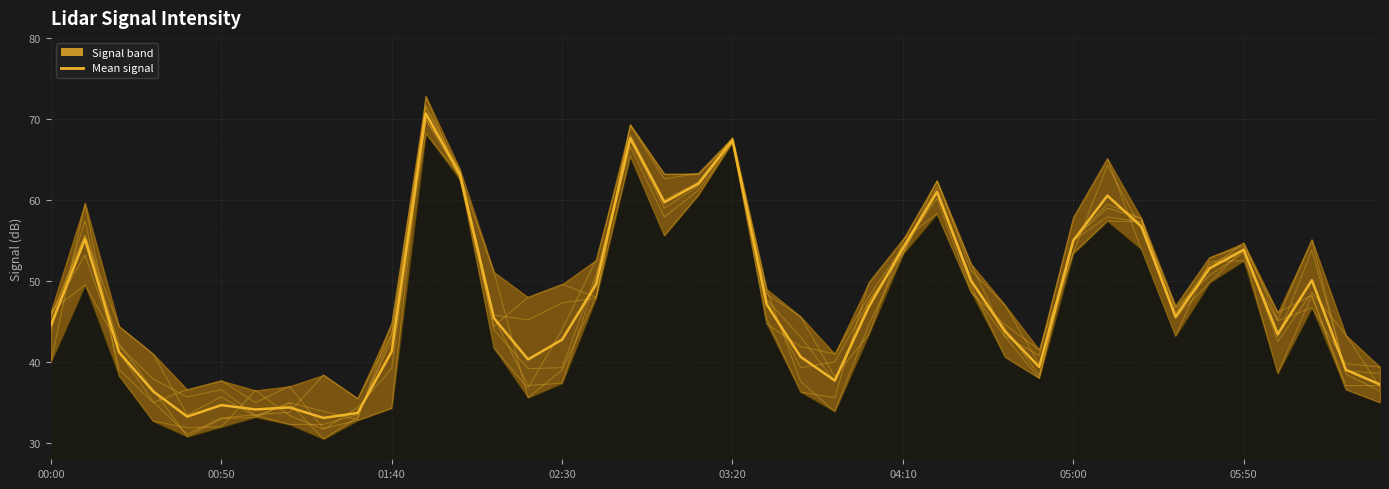

What is the difference between the col_15 values at 03:00 and 05:50?

3.6